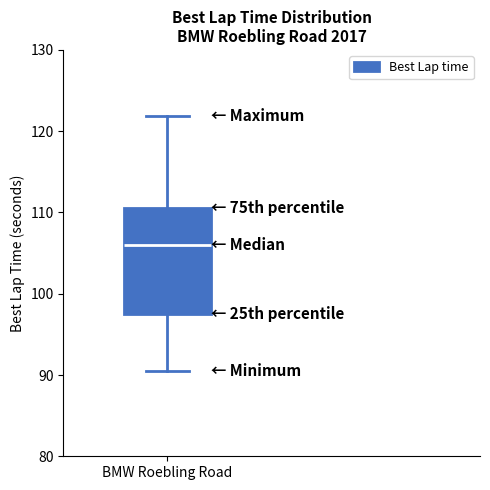

Where does the lower whisker of the box for BMW Roebling Road end on the y-axis? The values are not printed on the chart, so give them approximately, as read against the axis.

91